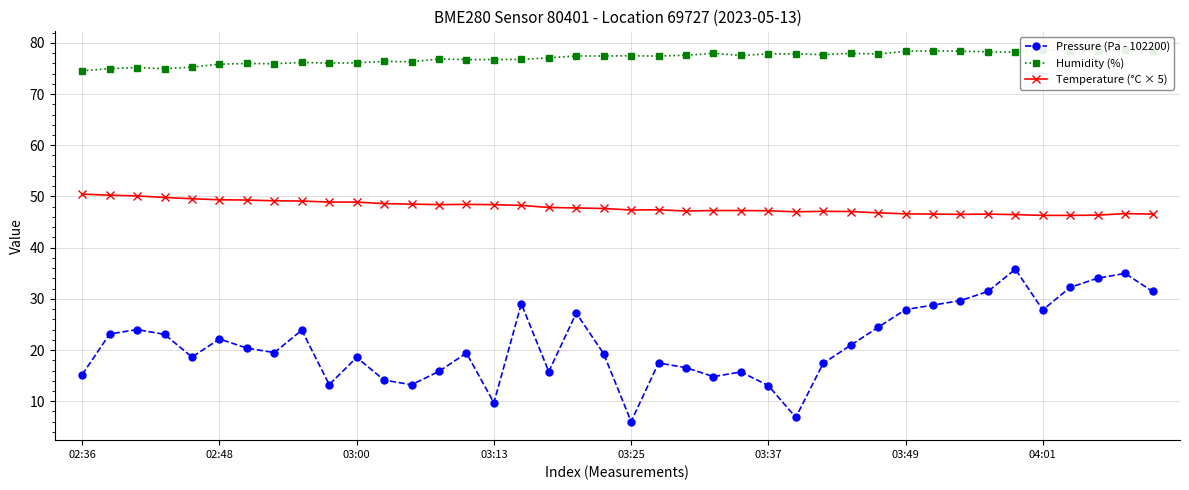

How many interior local peaks does the Temperature (°C × 5) series have?

5